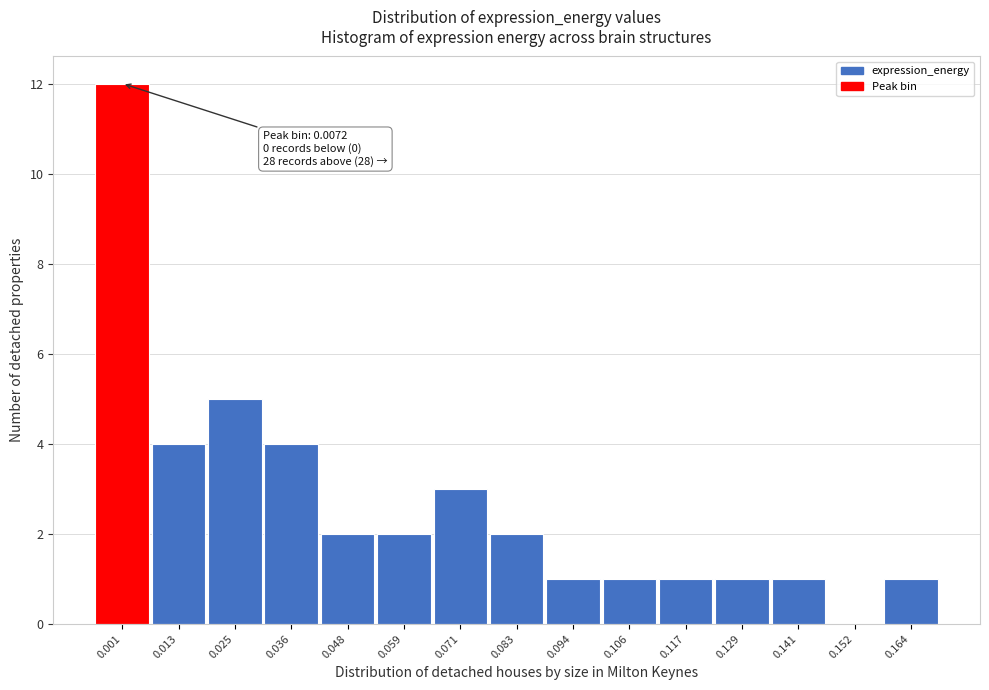

Reading left to right, what are all the values shown in this chart?

0.001=12	0.013=4	0.025=5	0.036=4	0.048=2	0.059=2	0.071=3	0.083=2	0.094=1	0.106=1	0.117=1	0.129=1	0.141=1	0.152=0	0.164=1